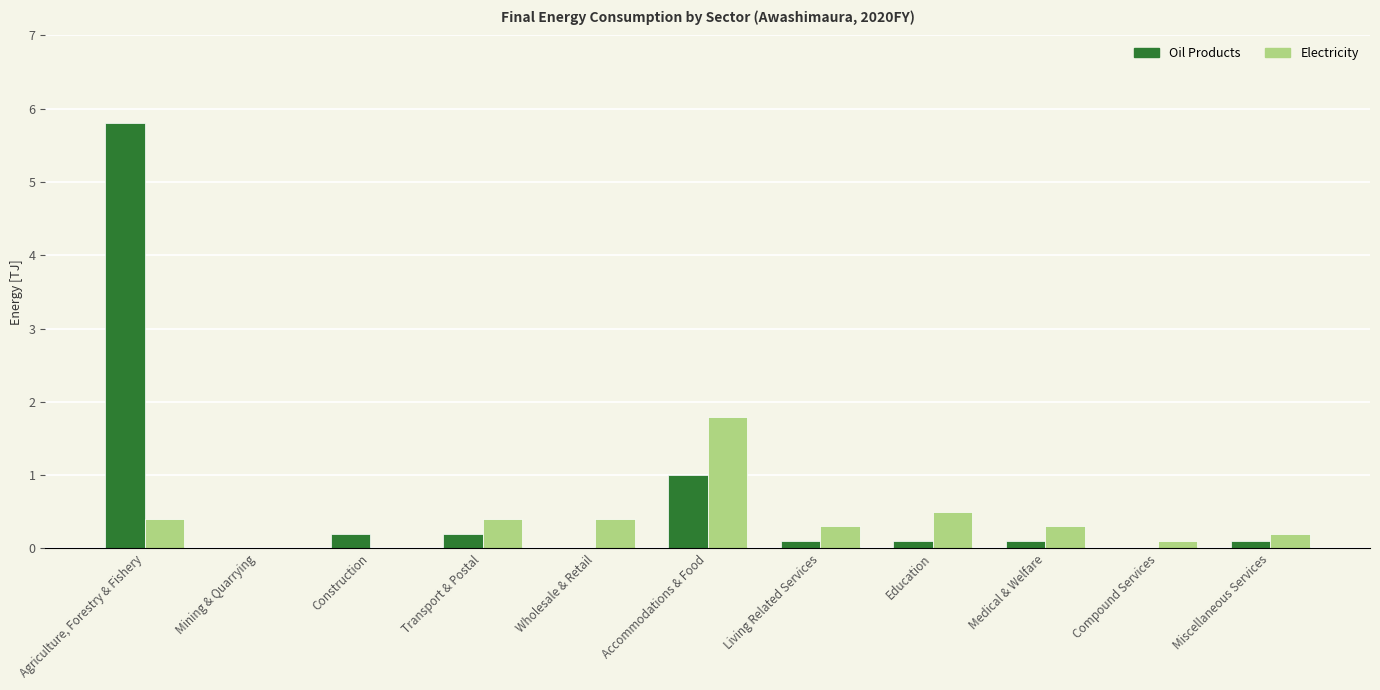

At which category is the sum across all series the highest?

Agriculture, Forestry & Fishery